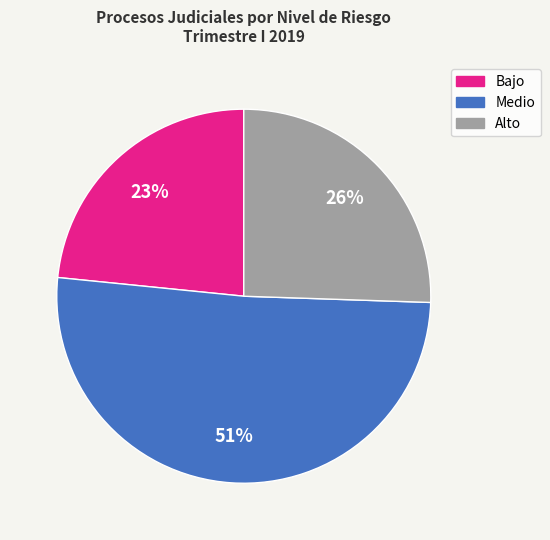

Does any single category account for the majority?

Yes